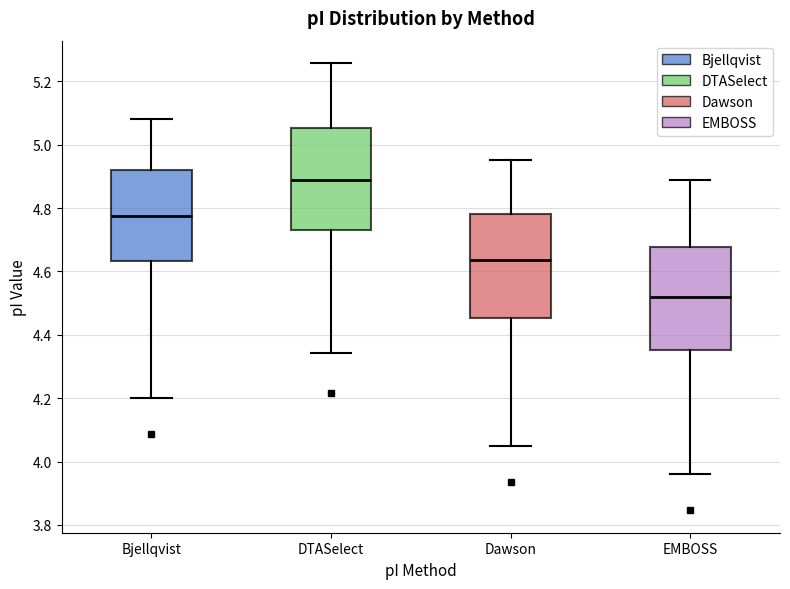

Where does the upper whisker of the box for DTASelect end on the y-axis? The values are not printed on the chart, so give them approximately, as read against the axis.

5.26